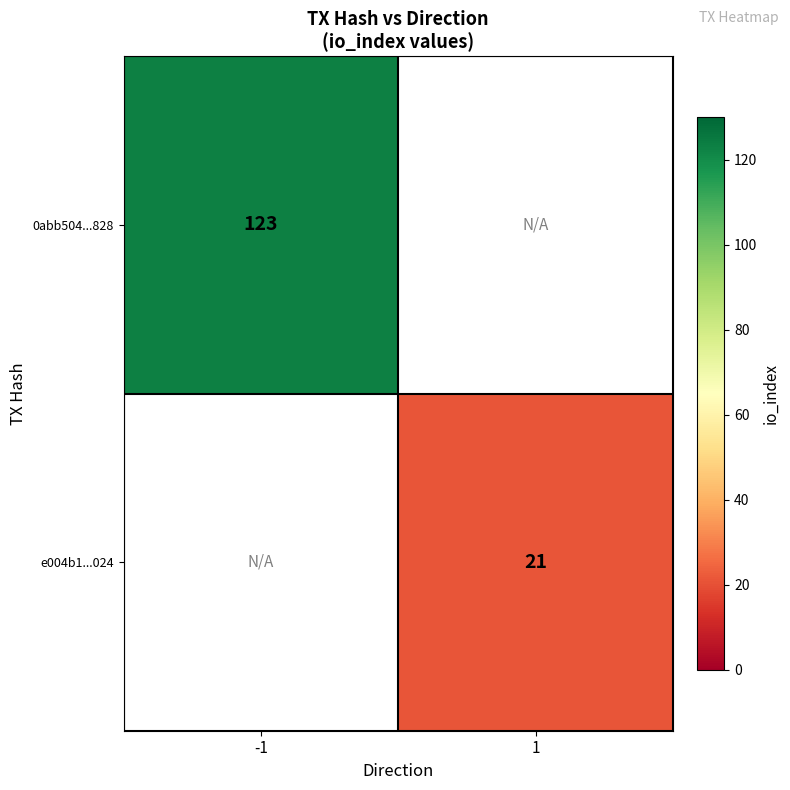

The value of e004b1...024 at 1 is 30.9. True or false?

False